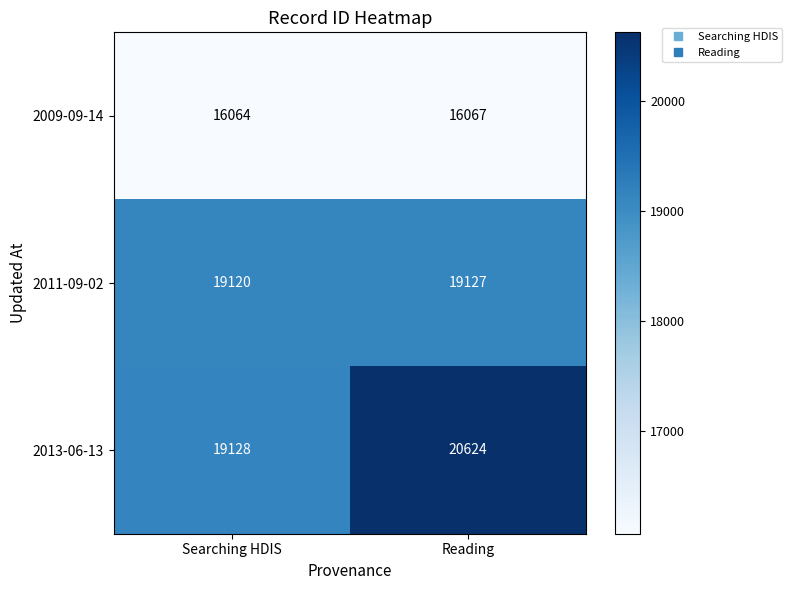

Reading right to left, list all the values displayed in this chart.

2009-09-14: Reading=16067	Searching HDIS=16064
2011-09-02: Reading=19127	Searching HDIS=19120
2013-06-13: Reading=20624	Searching HDIS=19128